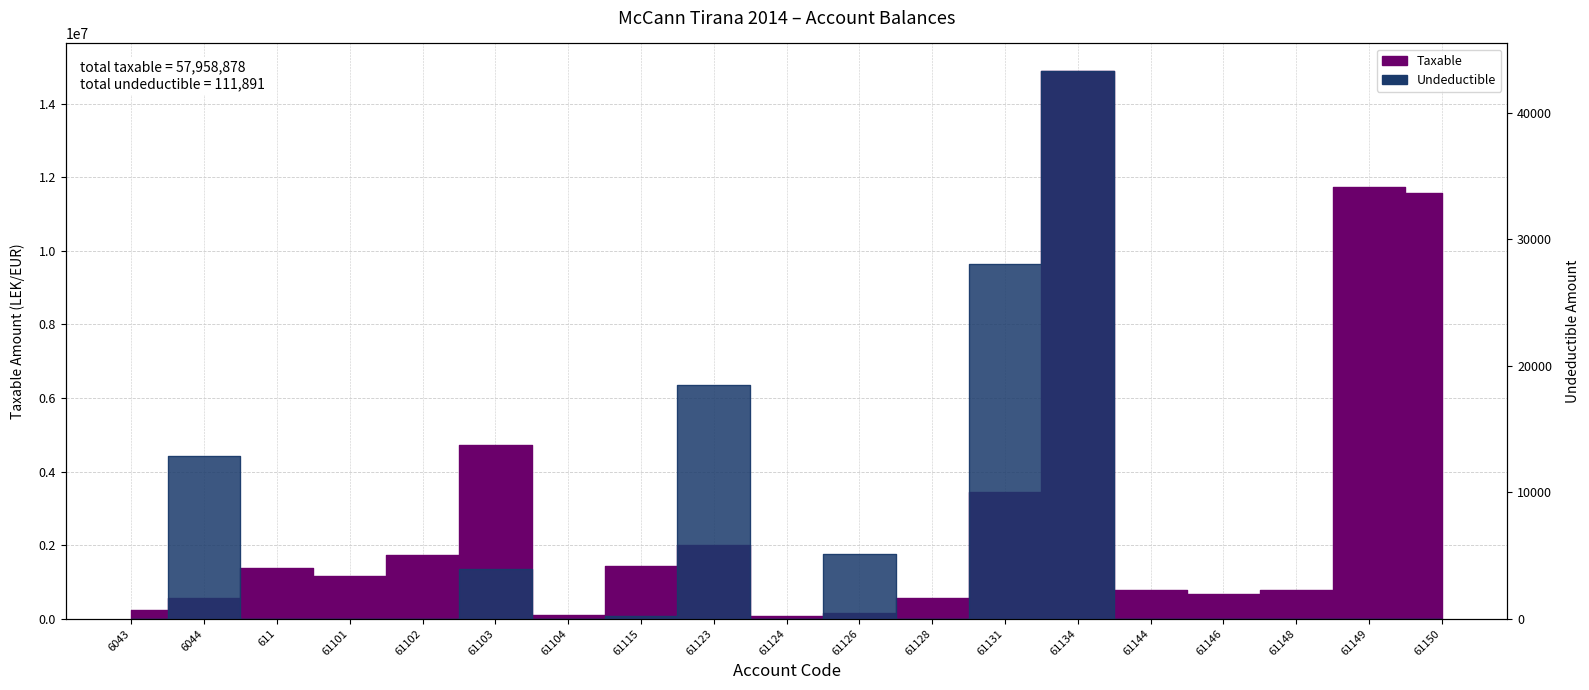

Reading left to right, what are all the values shown in this chart?

Taxable: 250227.1	575296.9	1366068.5	1149043.7	1735151.5	4731146.9	105900.0	1433753.2	1991862.2	61813.2	157990.0	567460.5	3437988.5	14887859.8	779642.1	666085.5	769080.9	11717876.6	11574631.1
Undeductible: 0.0	12822.0	0.0	0.0	0.0	3920.0	0.0	250.0	18500.0	0.0	5100.0	0.0	28000.0	43299.0	0.0	0.0	0.0	0.0	0.0